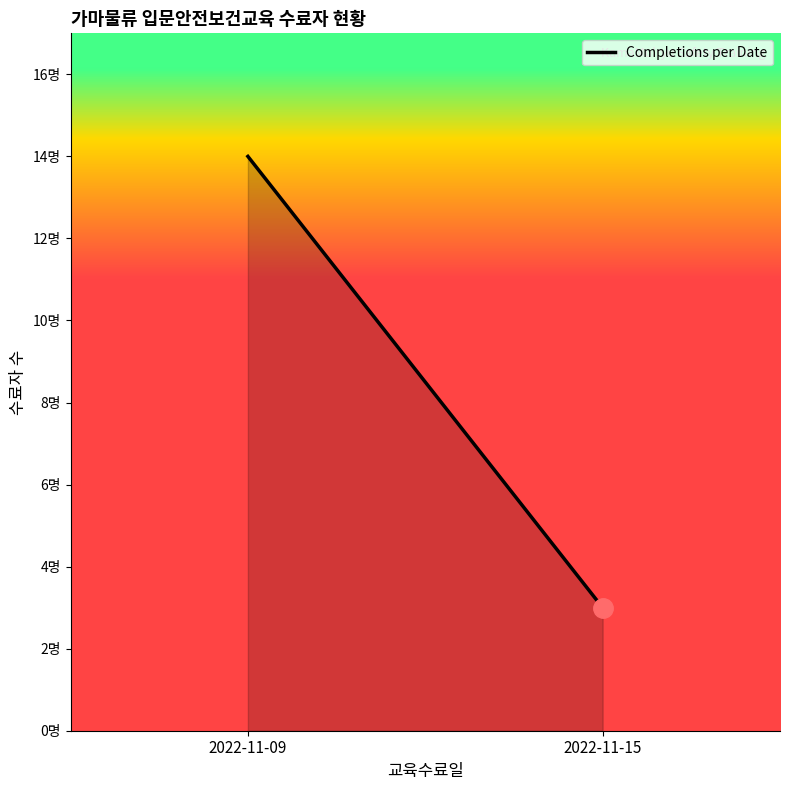

What is the greatest value displayed?

14